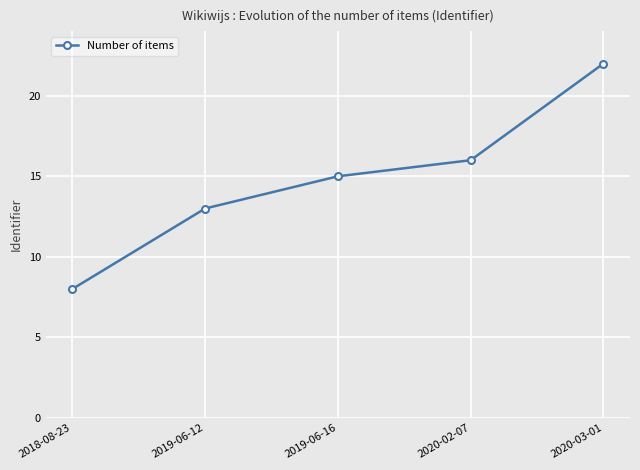

Count the number of data series in this chart.

1